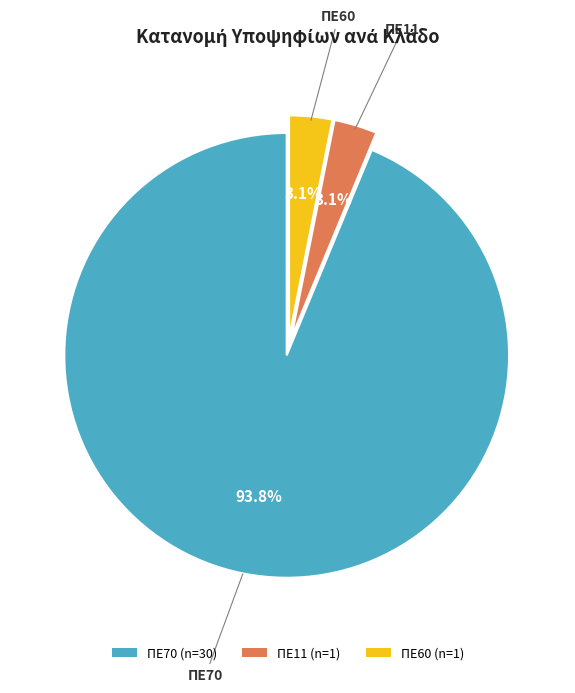

Which category has the biggest portion of the pie?

ΠΕ70